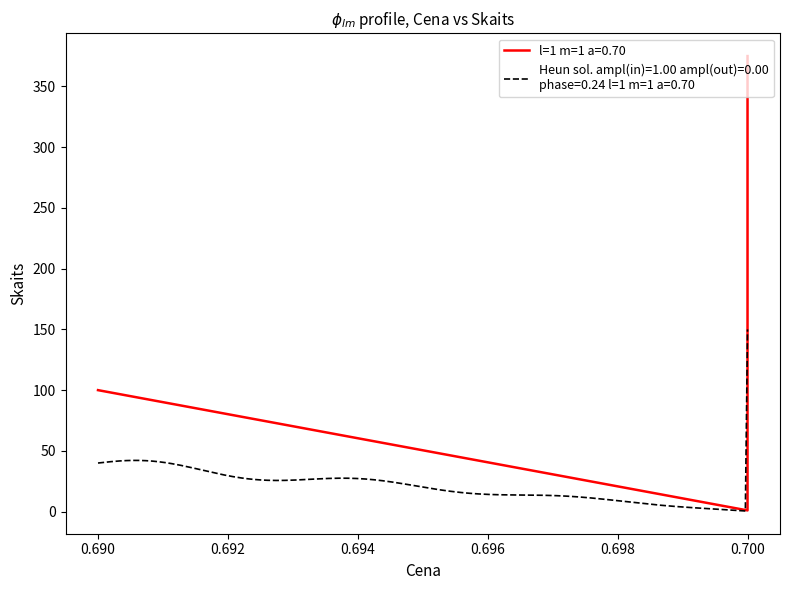

What is the difference between the maximum and second lowest values?

372